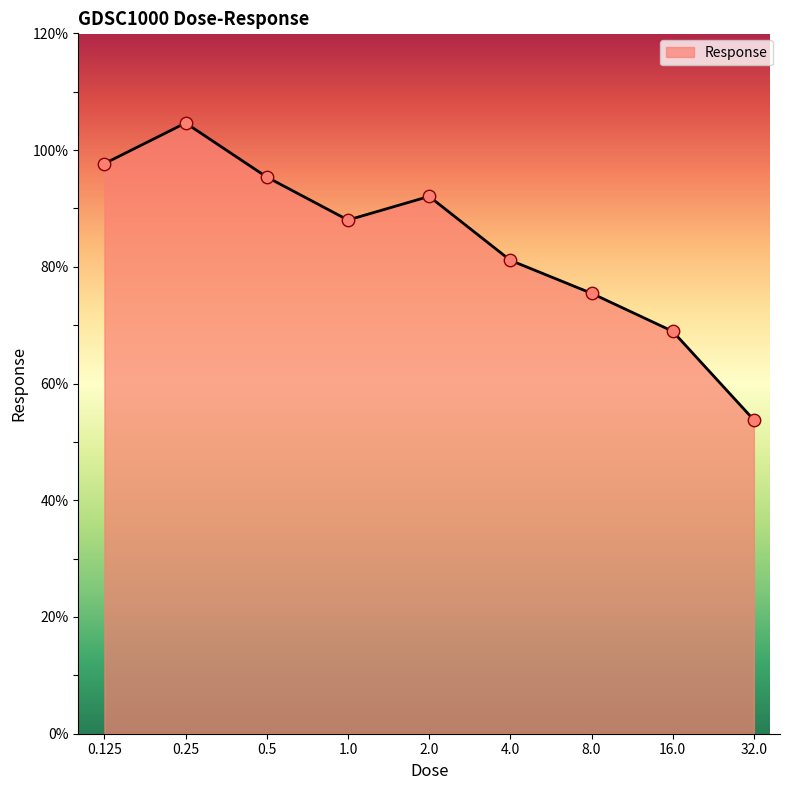

What is the difference between the maximum and minimum values?

50.9